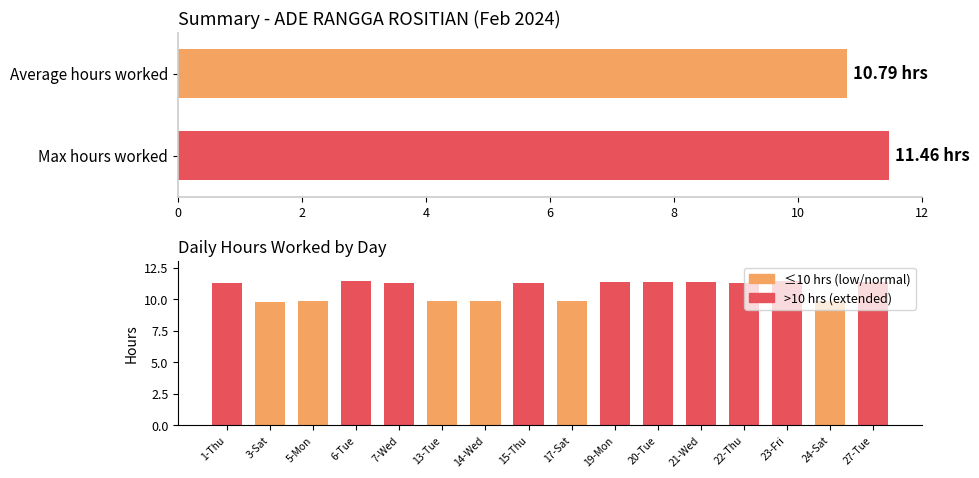

How many bars are there in total?

16